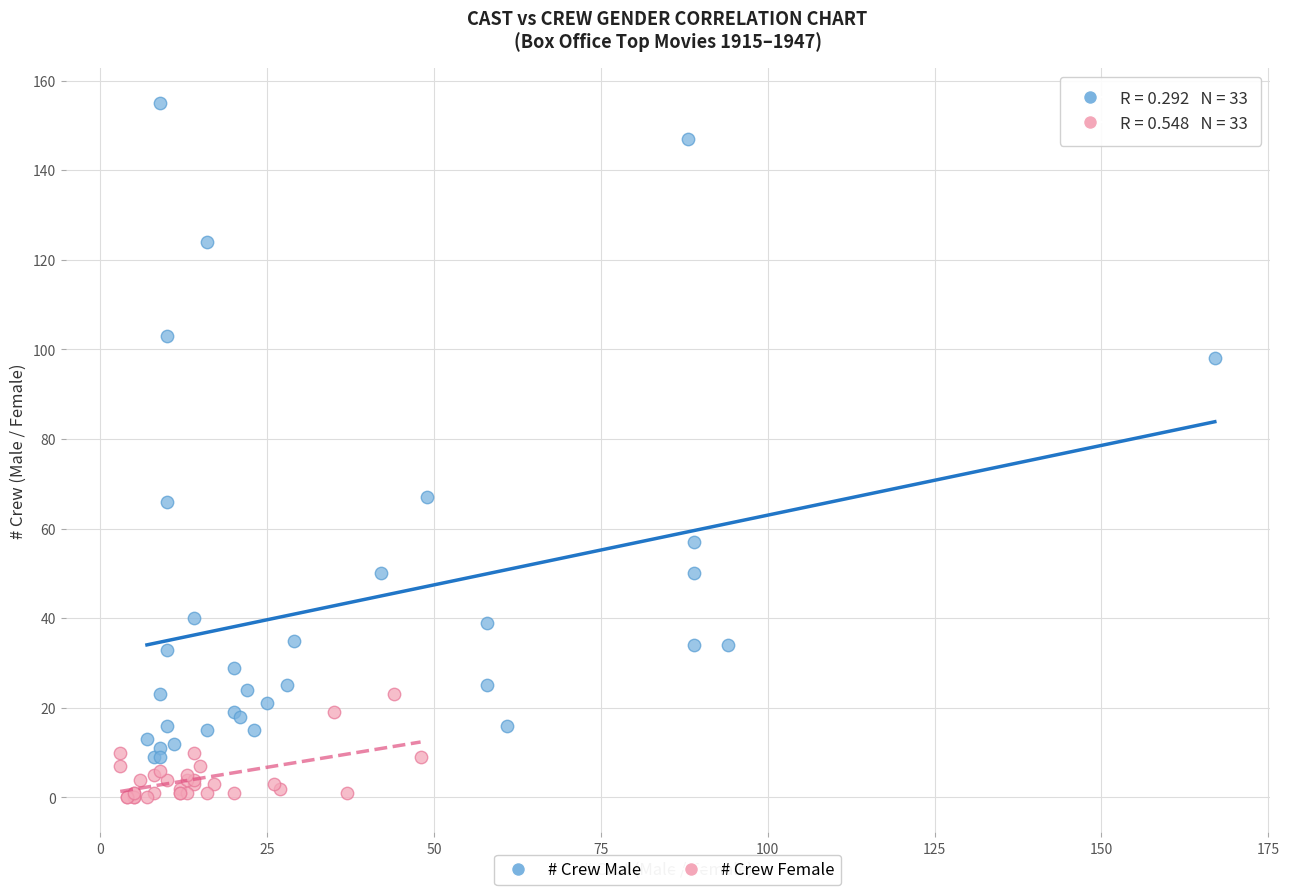

What are all the series names shown in the legend?

# Crew Male, # Crew Female